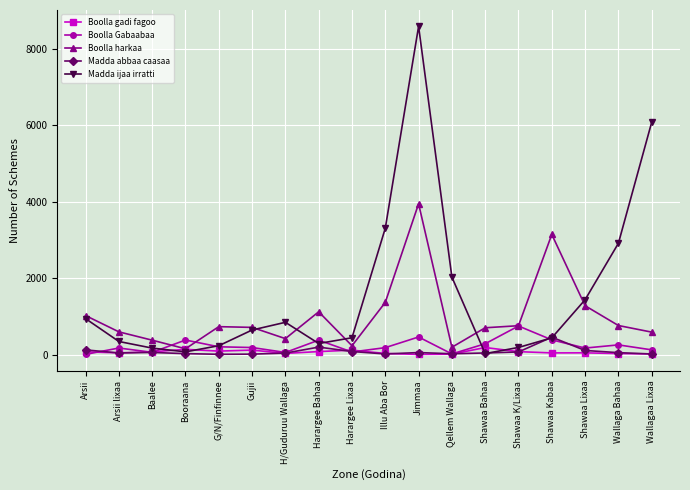

What is the label of the 16th point from the right?

Baalee